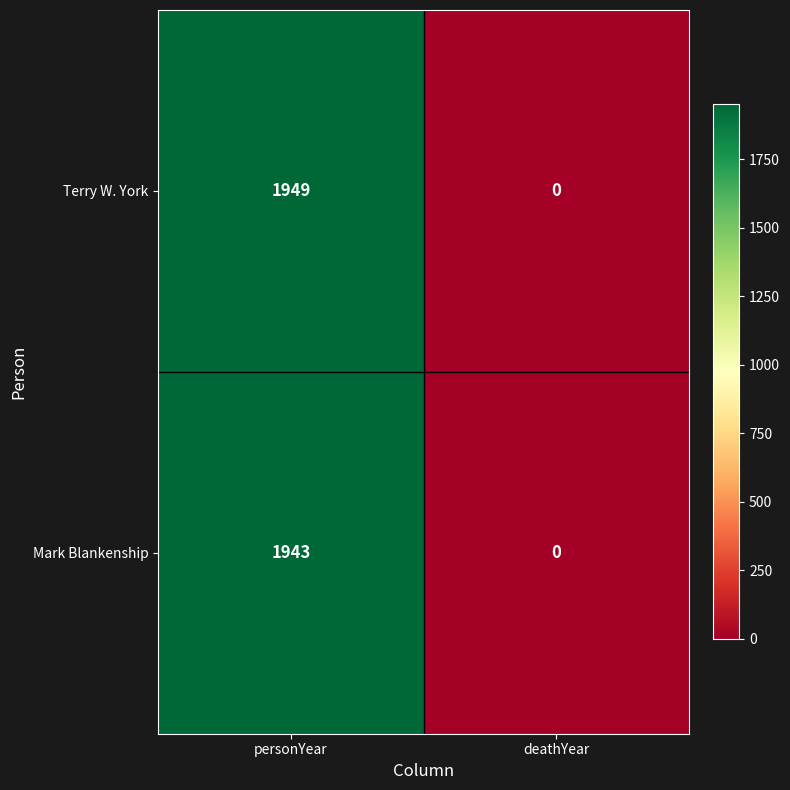

How many distinct data groups are displayed?

2